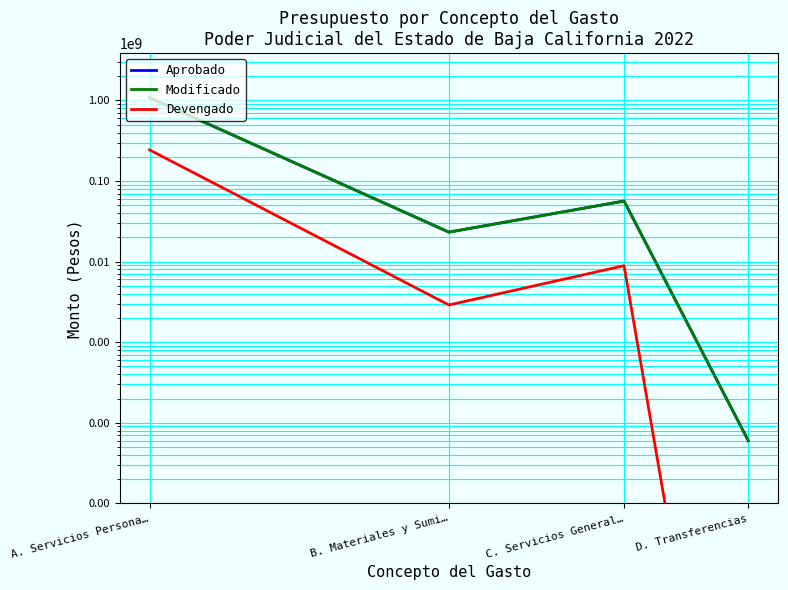

Count the number of categories in the chart.

4